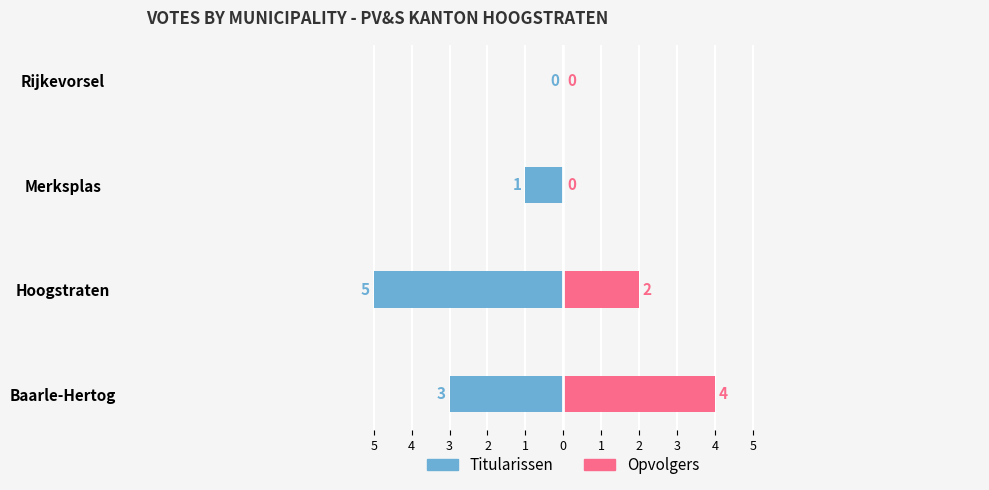

Is the value of Opvolgers at Hoogstraten greater than the value of Titularissen at Hoogstraten?

No